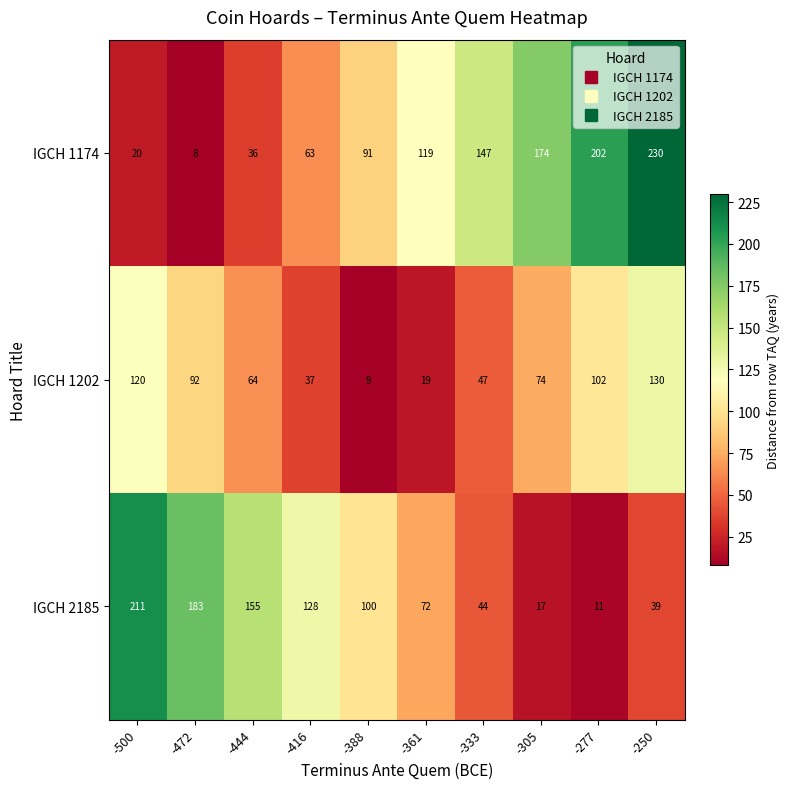

How many data points does each series have?

10